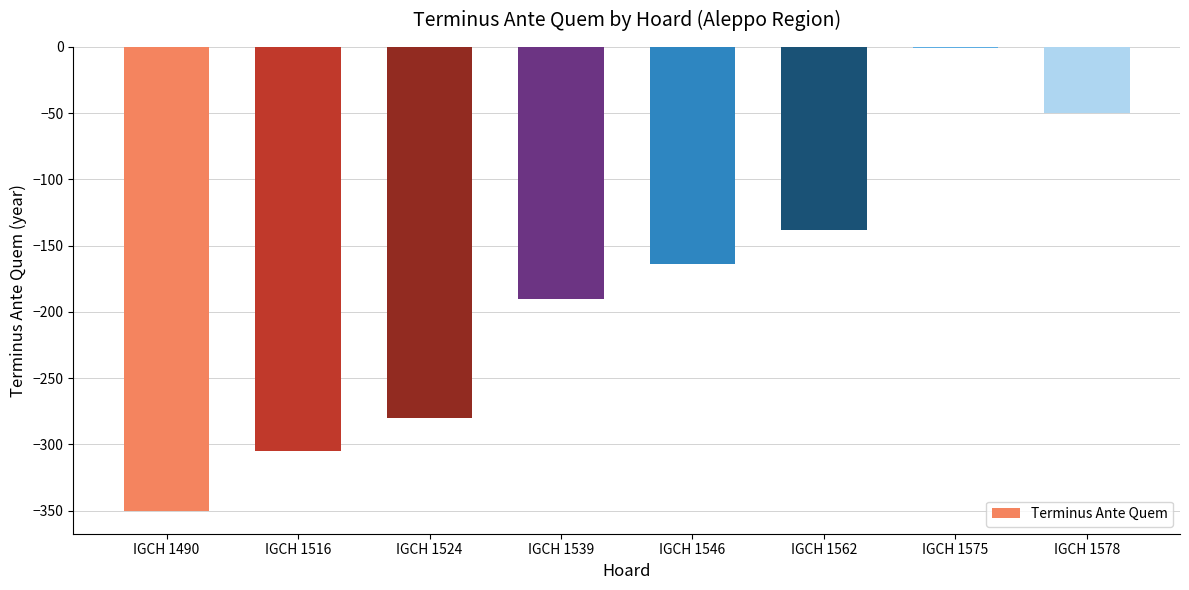

Are the bars horizontal?

No